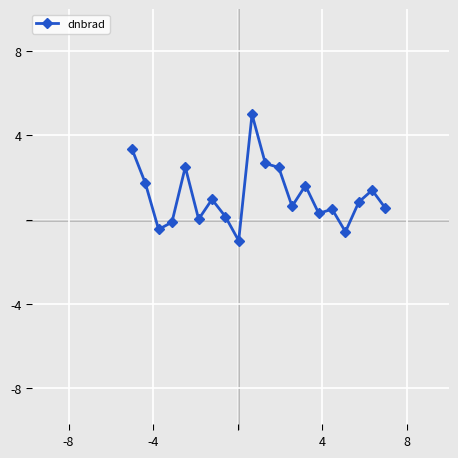

What is the value of the 10th point from the left?

5.0